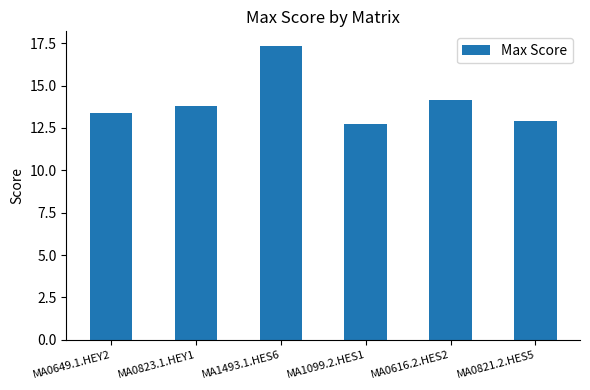

Is it true that the value at MA0649.1.HEY2 is 3.7?

False